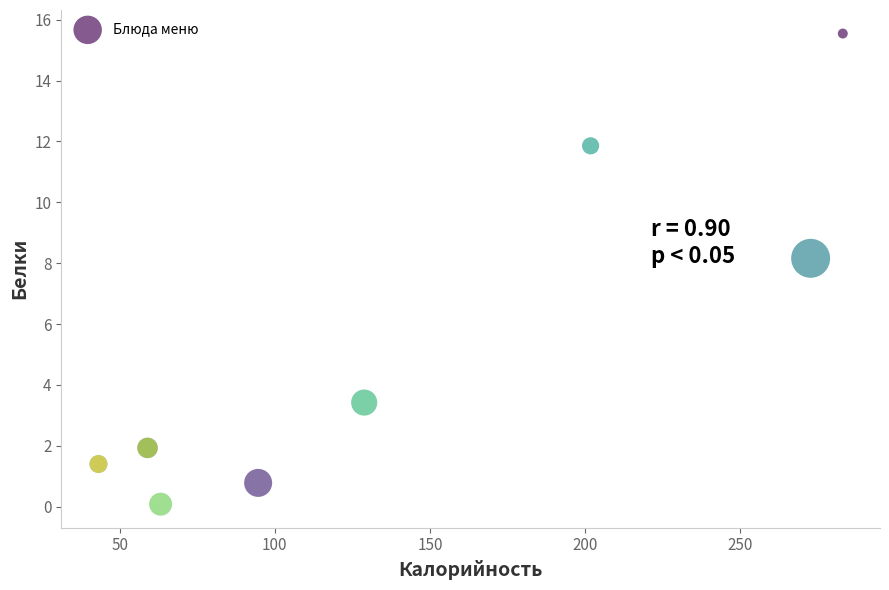

What Y value in the scatter plot is closest to 7?

8.2